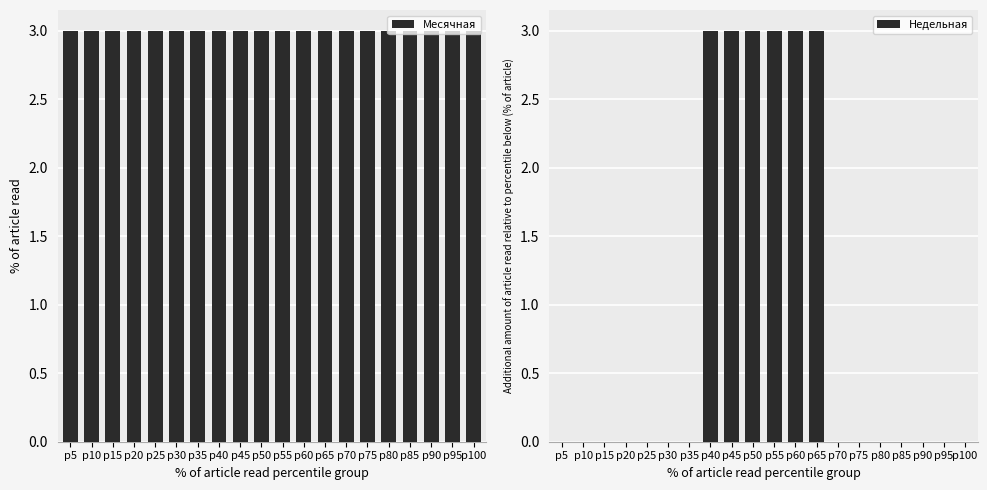

Rank the series by their maximum value, from lowest to highest.

Месячная, Недельная